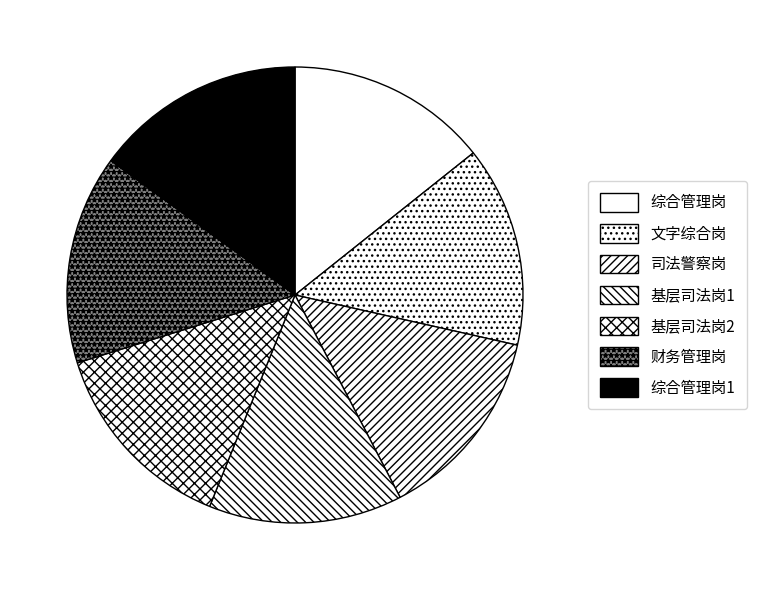

Does 综合管理岗 represent more than half of the total?

No